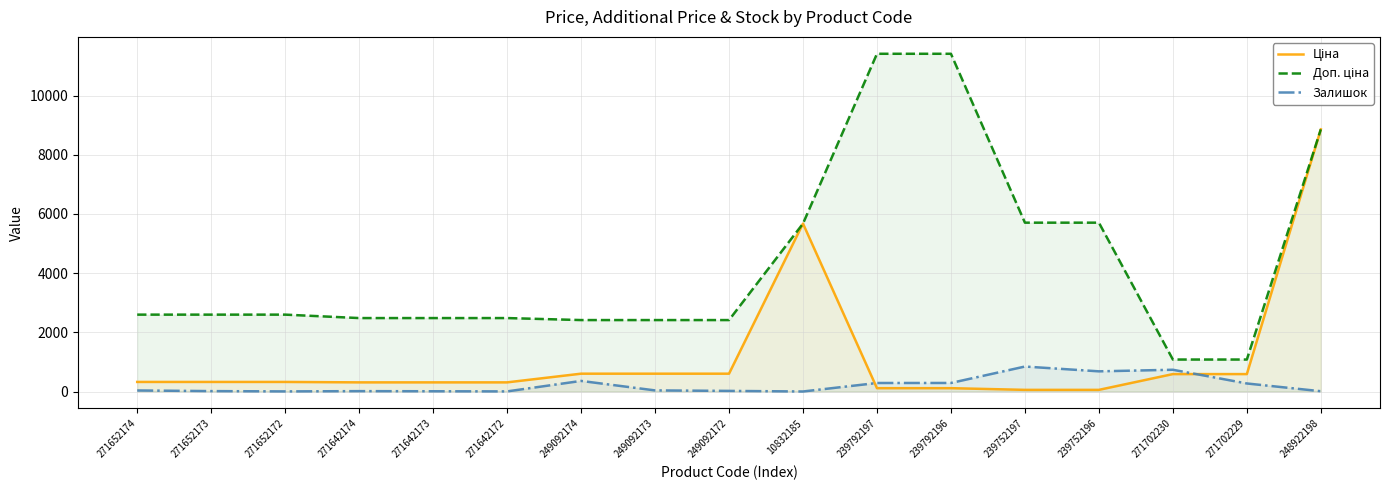

At 271642173, list the series in order from smallest to largest.

Залишок, Ціна, Доп. ціна